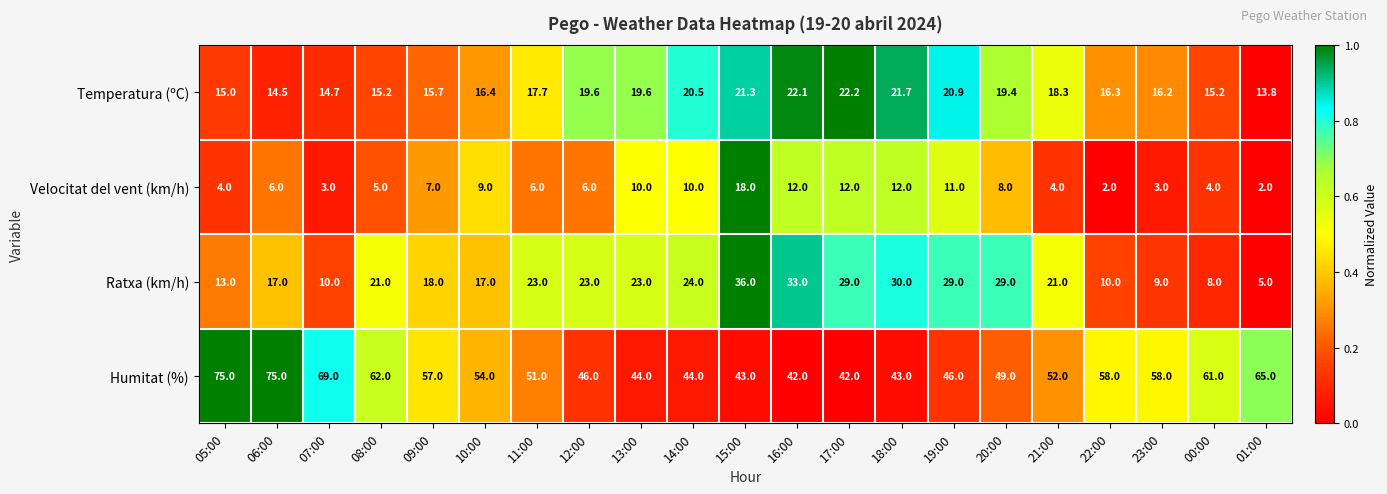

Which series has the largest total across all categories?

Humitat (%)